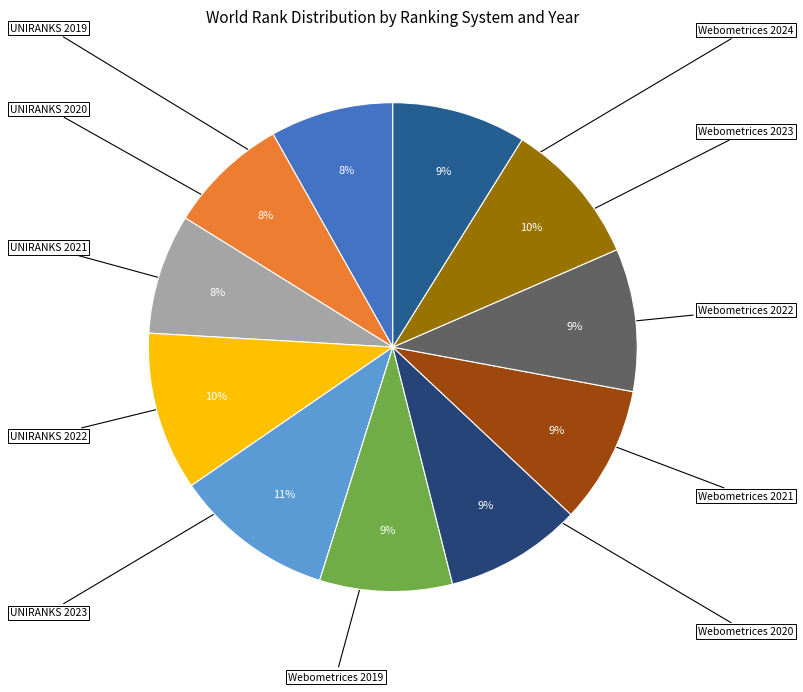

What is the smallest slice in the pie chart?

UNIRANKS 2021